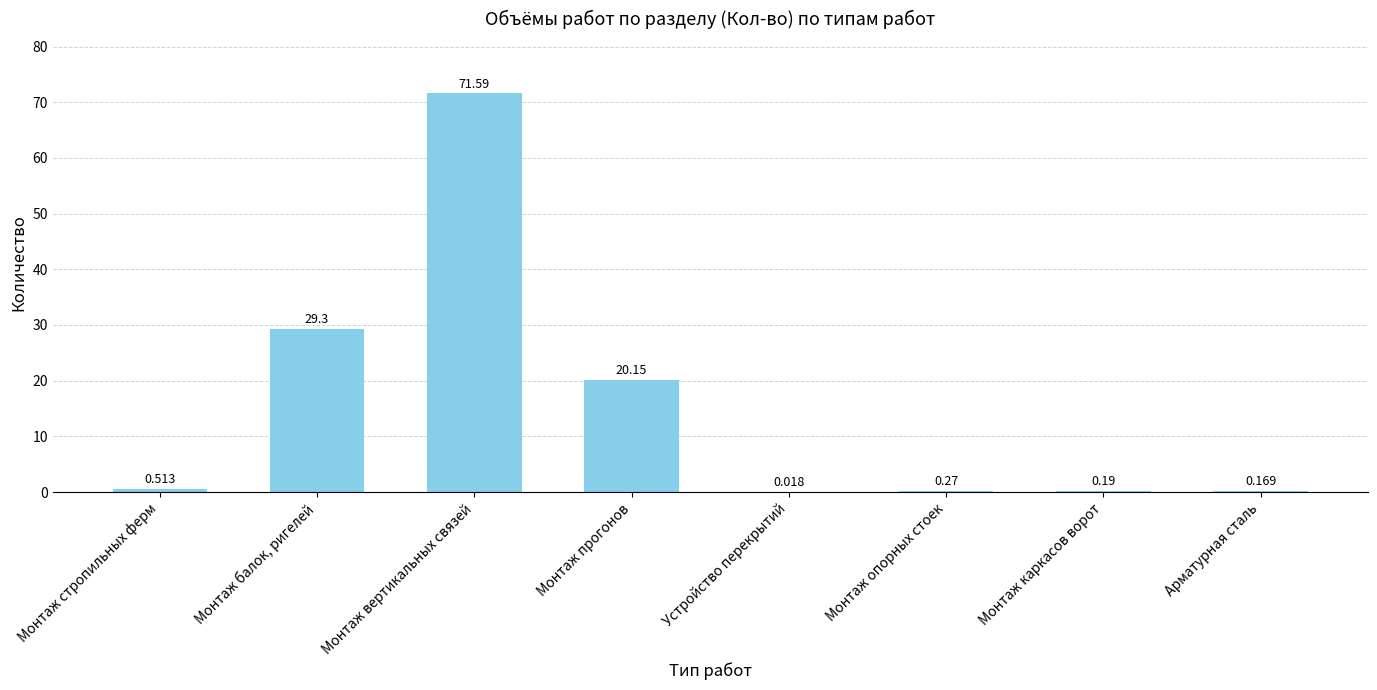

At which label is the value closest to 35?

Монтаж балок, ригелей